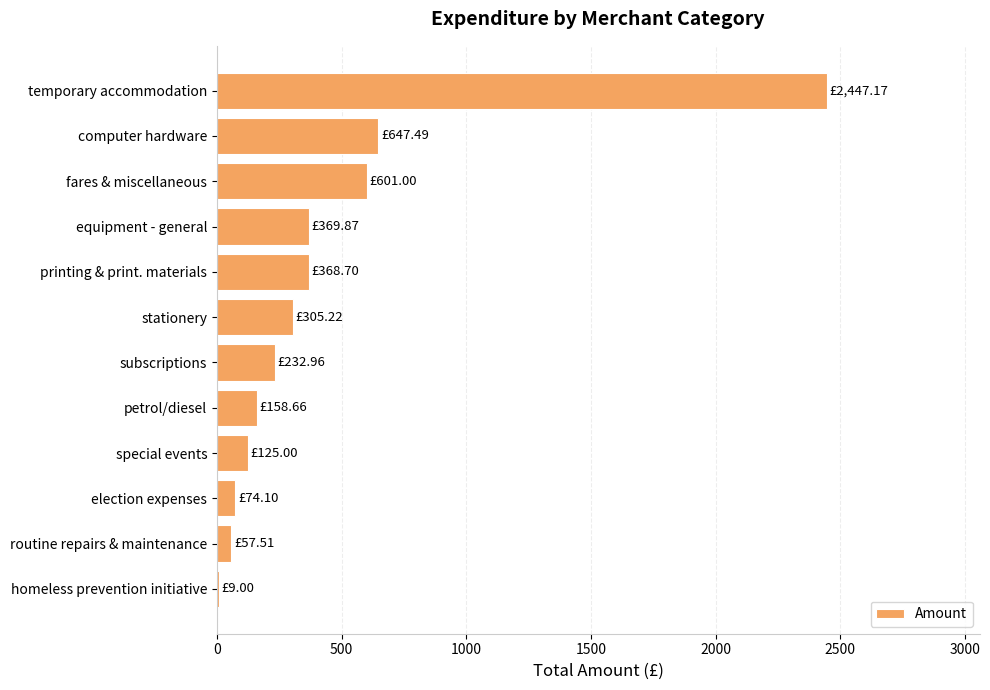

Between equipment - general and petrol/diesel, which is larger?

equipment - general